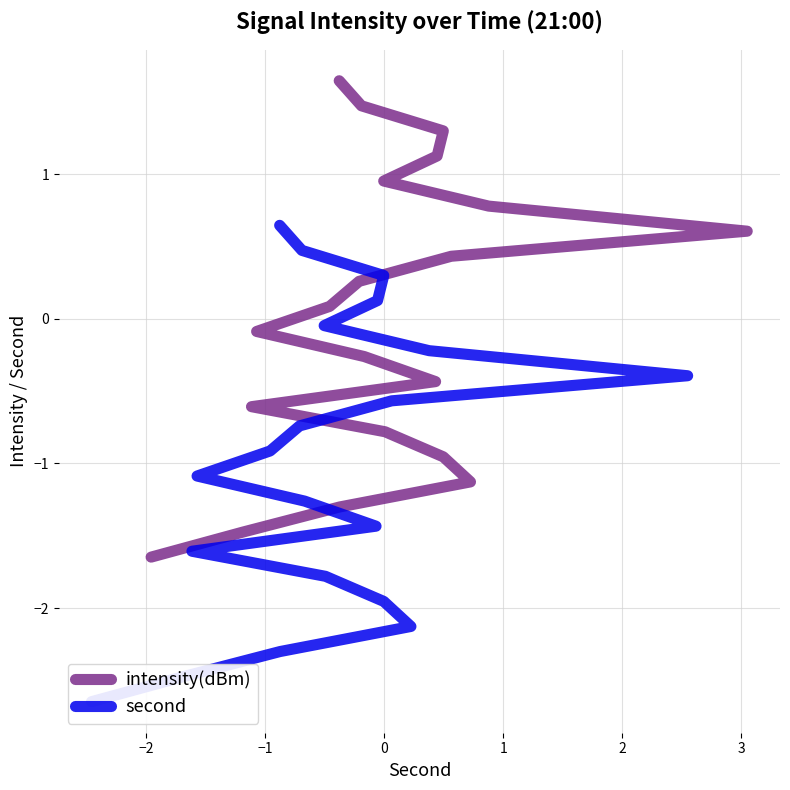

Which series has the largest total across all categories?

intensity(dBm)